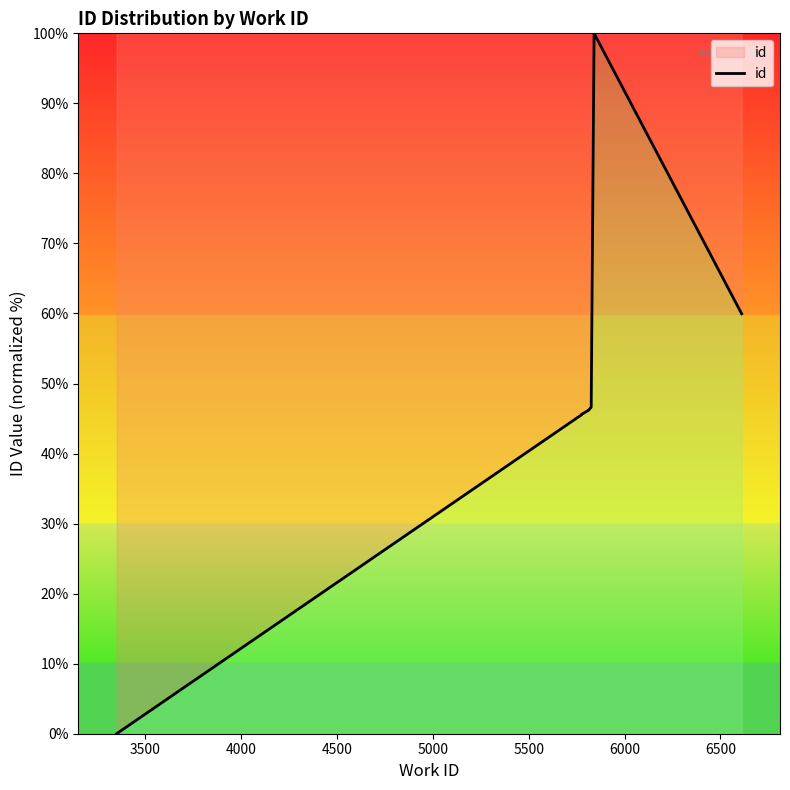

Count the number of data series in this chart.

1